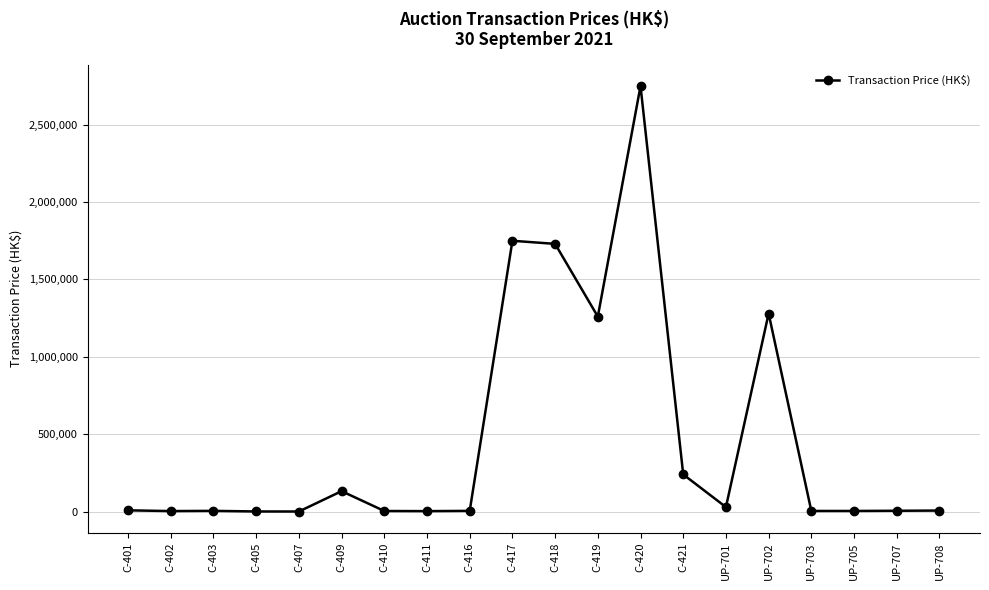

How many categories are shown in the chart?

20